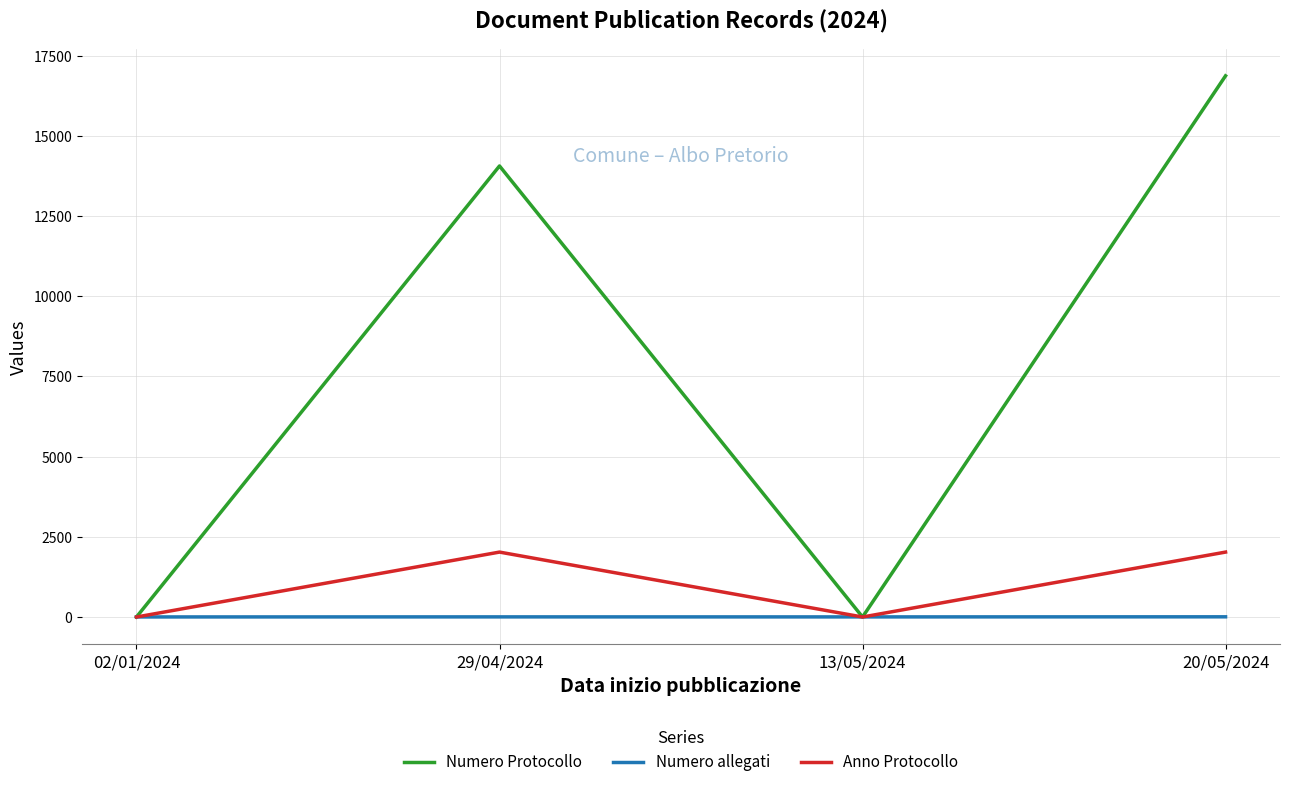

After their last crossing, which series has the higher values: Numero allegati or Anno Protocollo?

Anno Protocollo